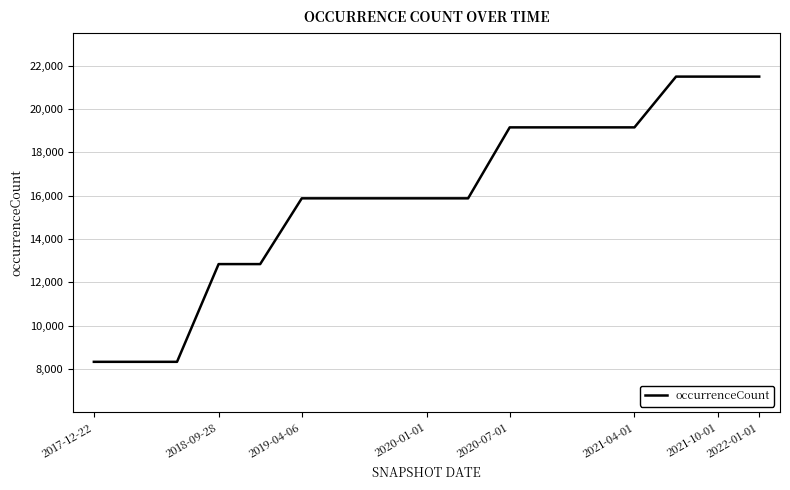

Reading left to right, what are all the values shown in this chart?

8324	8324	8324	12836	12836	15872	15872	15872	15872	15872	19148	19148	19148	19148	21492	21492	21492